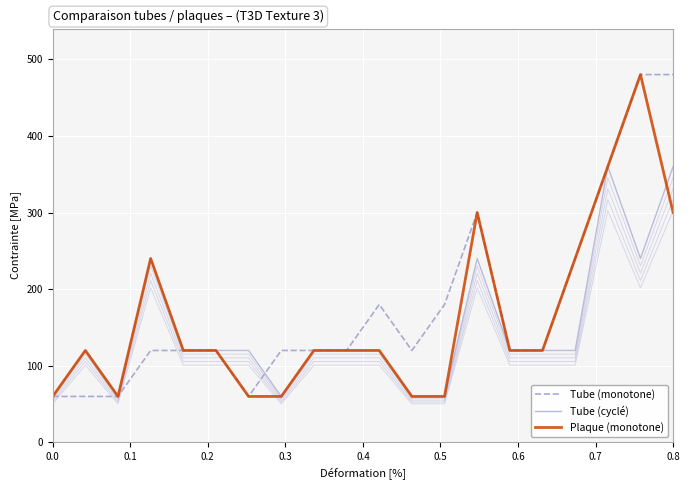

How many lines are shown in the chart?

3